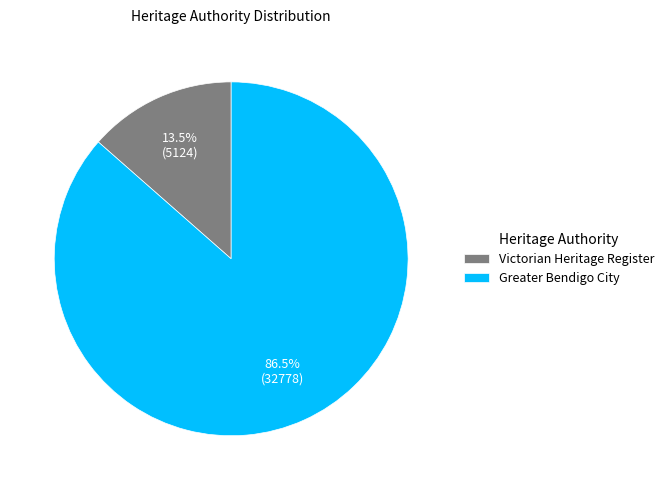

To the nearest percent, what is the difference between the Greater Bendigo City and Victorian Heritage Register slice percentages?

73%